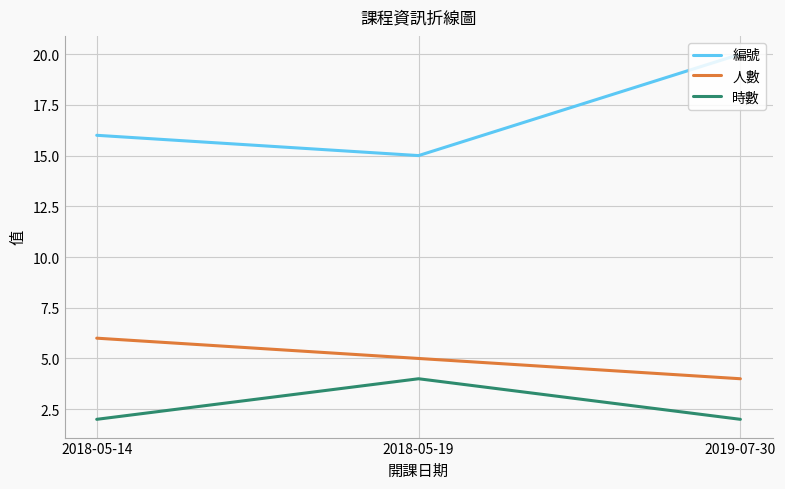

Is it true that 編號 equals 21 at 2018-05-19?

False